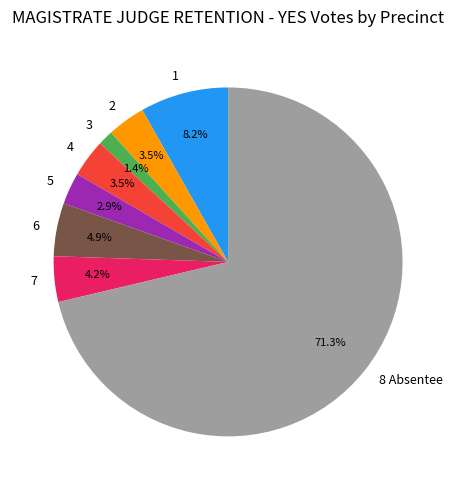

To the nearest percent, what percentage of the pie is 3?

1%